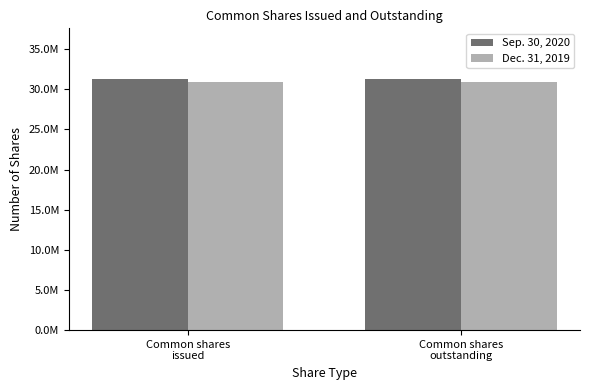

Which series has the largest total across all categories?

Sep. 30, 2020